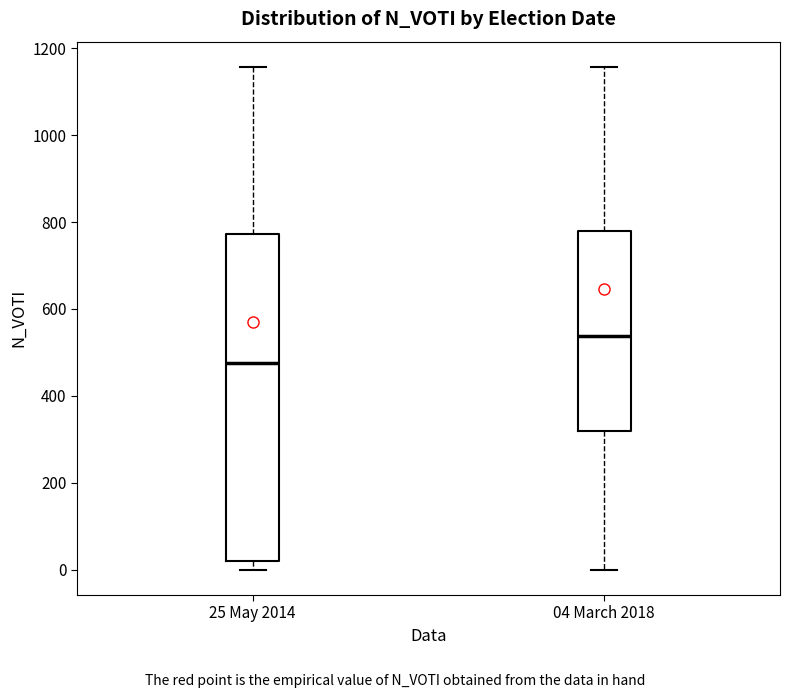

Reading left to right, read every box against the y-axis: the position of its median line, the range the box covers, and the ends of its whiskers. The values are not printed on the chart, so give them approximately, as read against the axis.

25 May 2014: median 480, box 20 to 780, whiskers 0 to 1160
04 March 2018: median 540, box 320 to 780, whiskers 0 to 1160